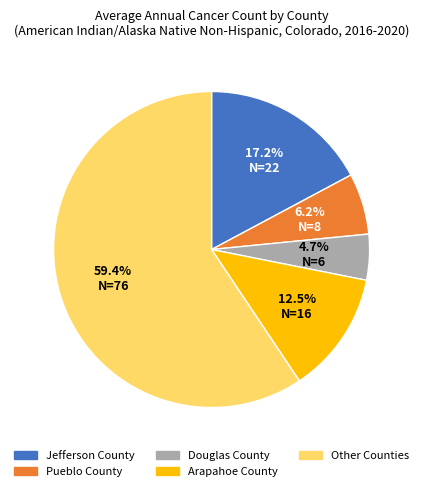

Combined, do Jefferson County and Arapahoe County account for over 50%?

No